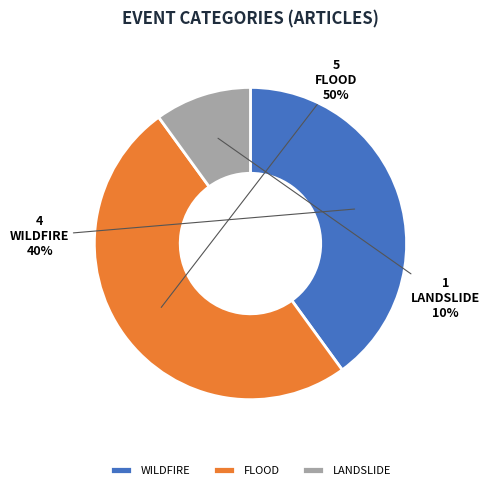

Which category has the biggest portion of the pie?

FLOOD